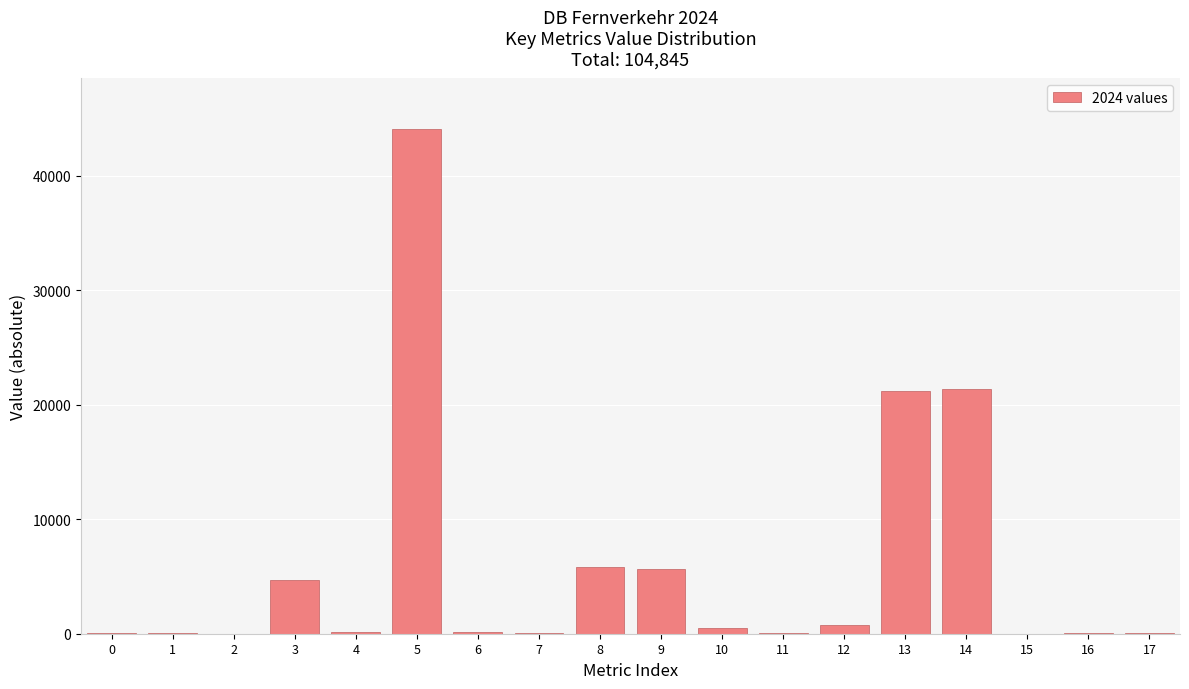

What is the sum of all values?

104844.6